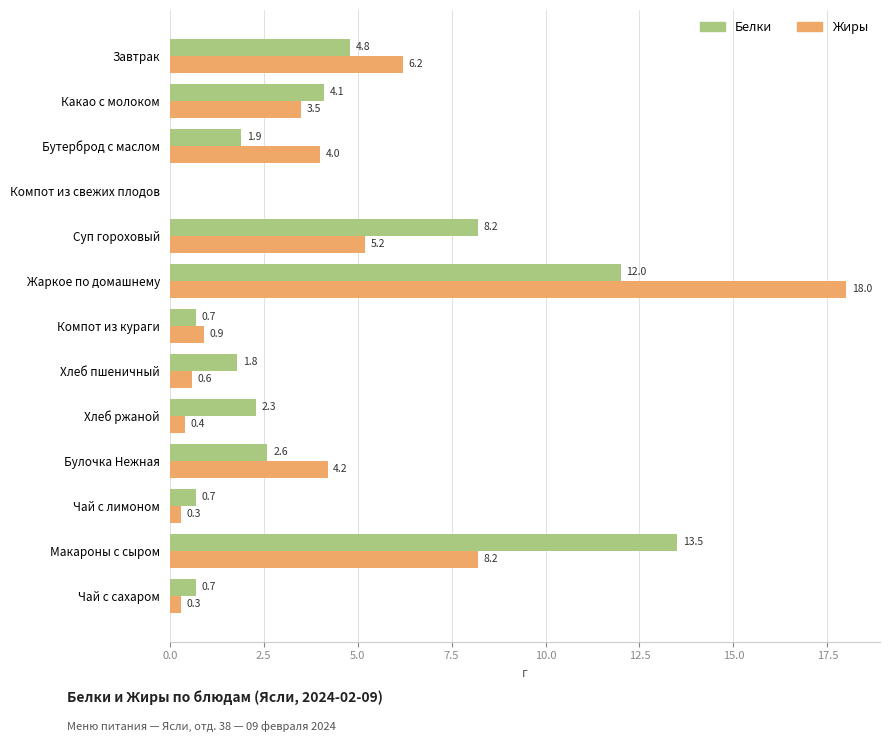

What is the sum of all Жиры values?

51.8